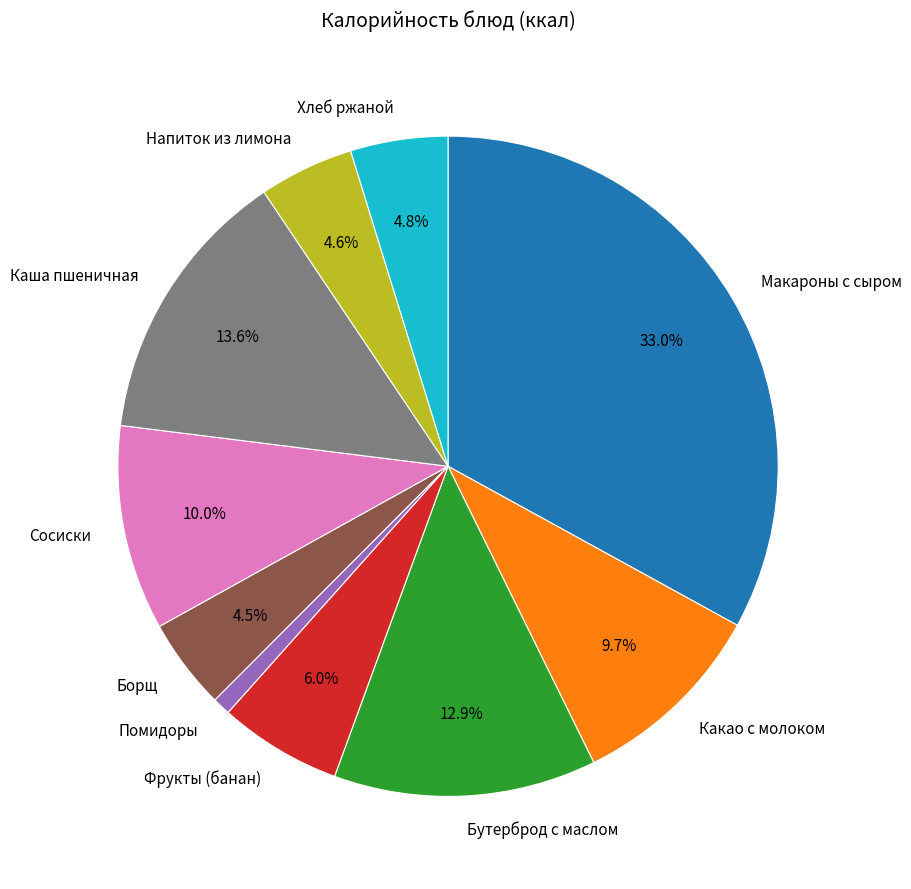

Does any single category account for the majority?

No